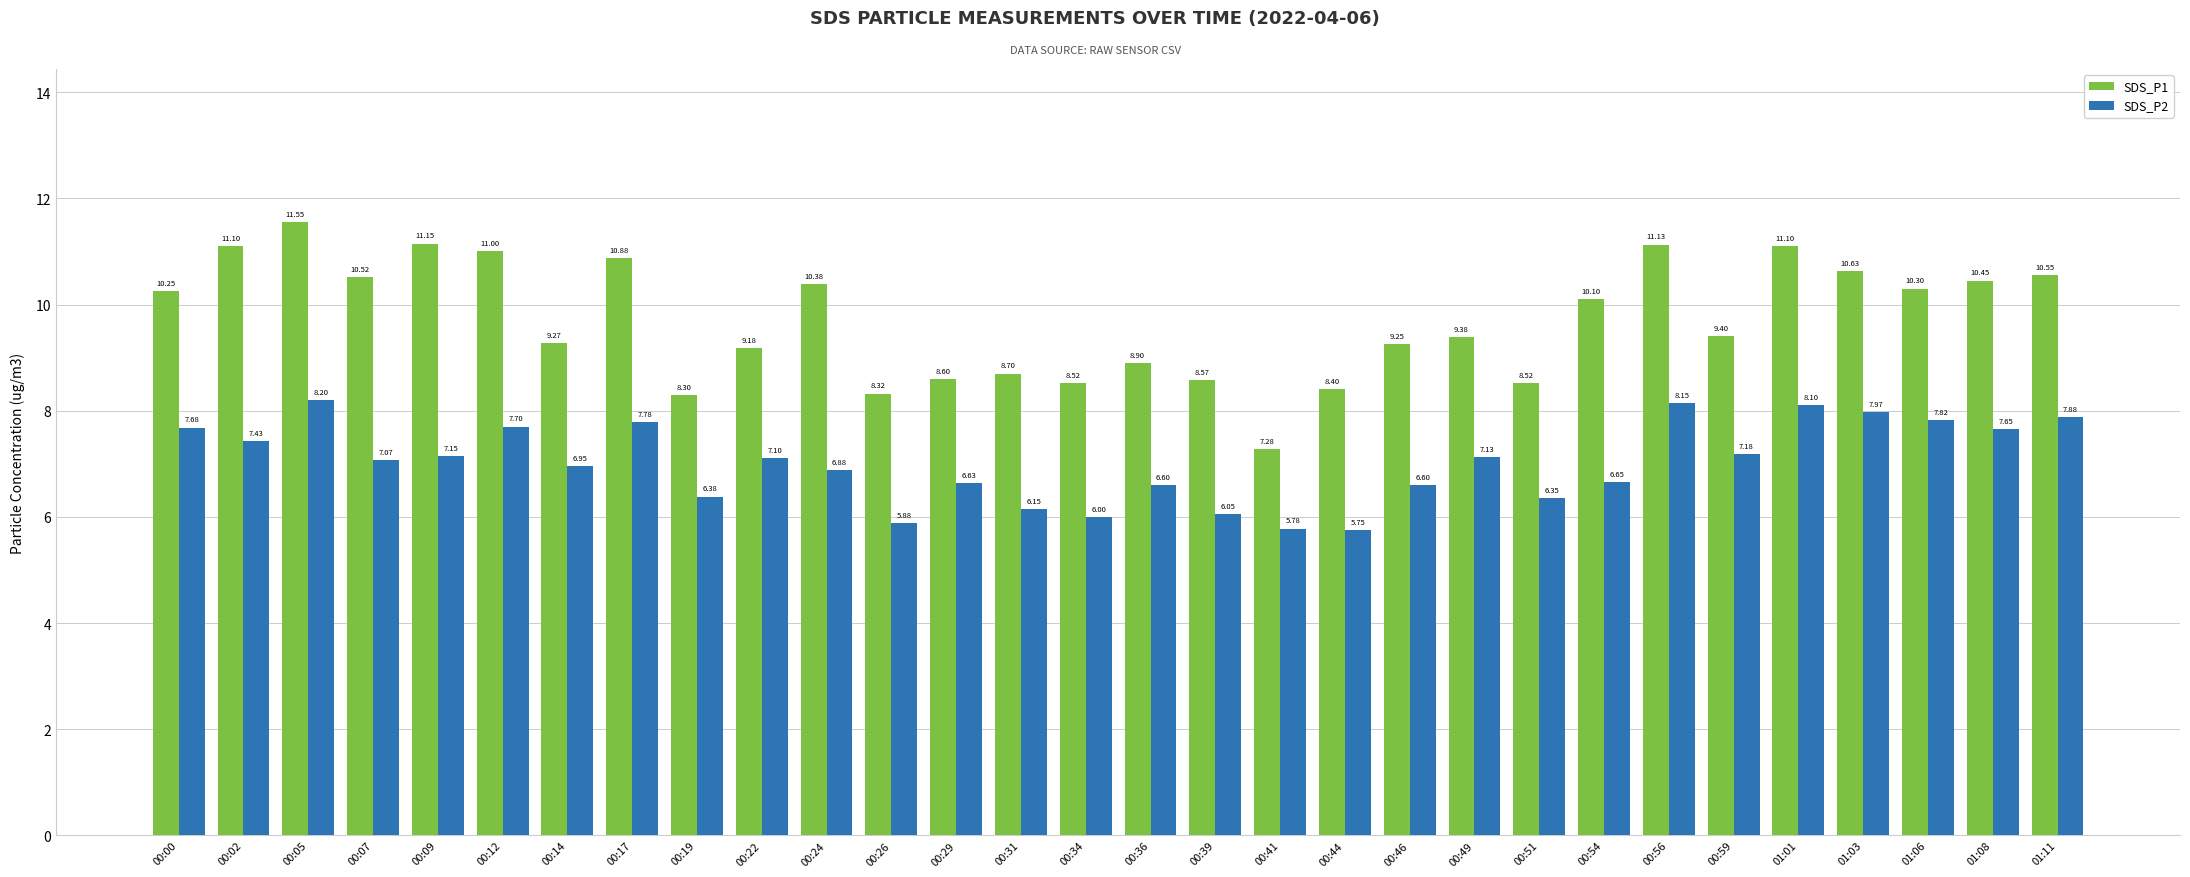

Between 00:12 and 00:39, which series saw the biggest shift?

SDS_P1